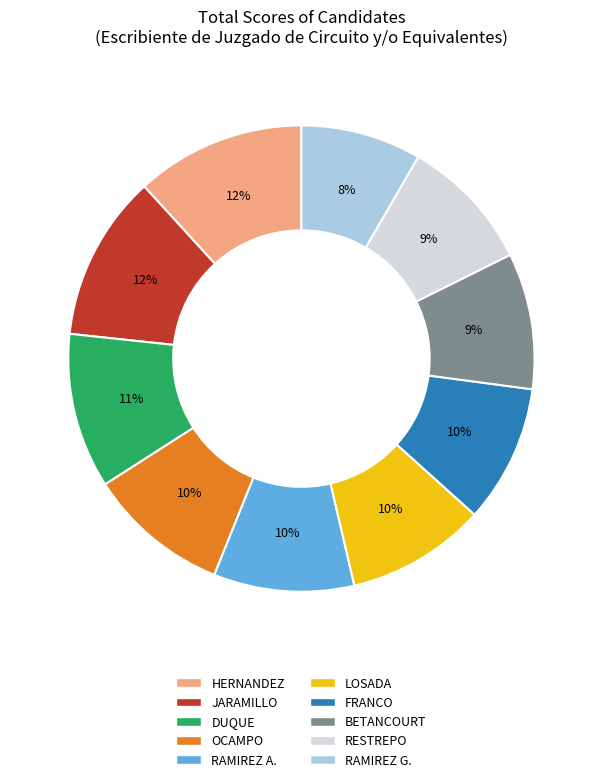

Is there a majority slice in this chart?

No